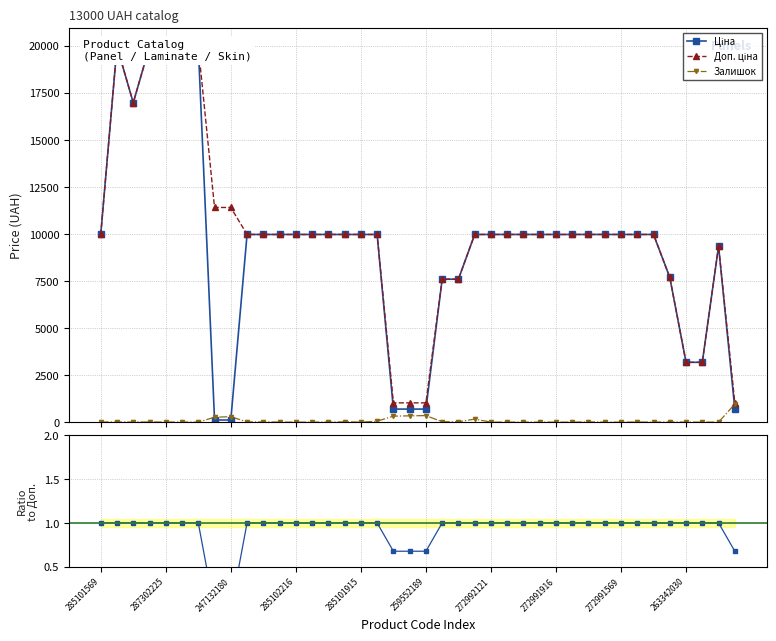

What is the highest value of the Залишок series?

960